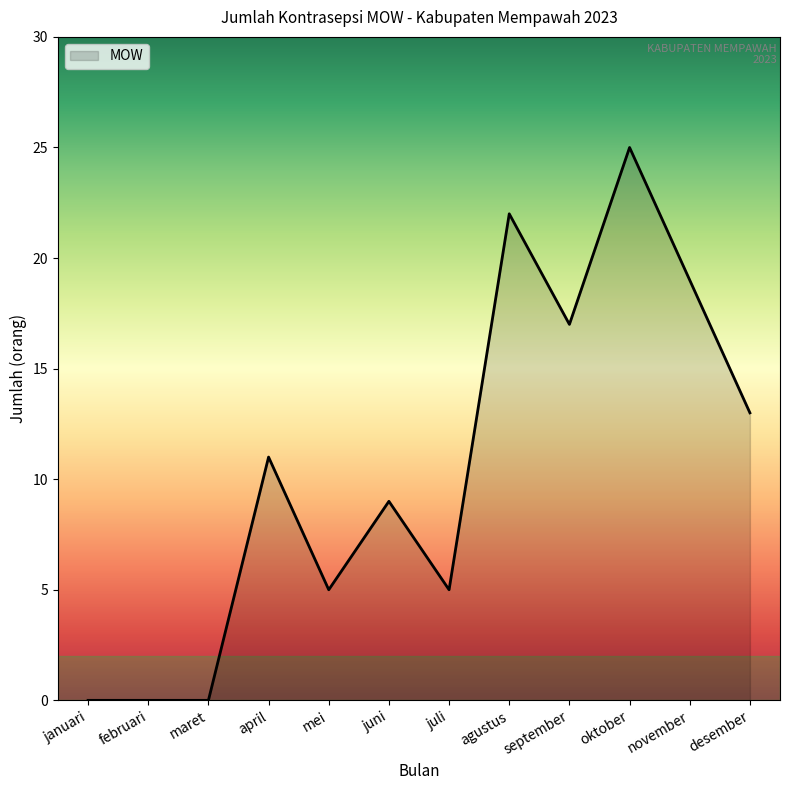

The value at juli is 5. True or false?

True